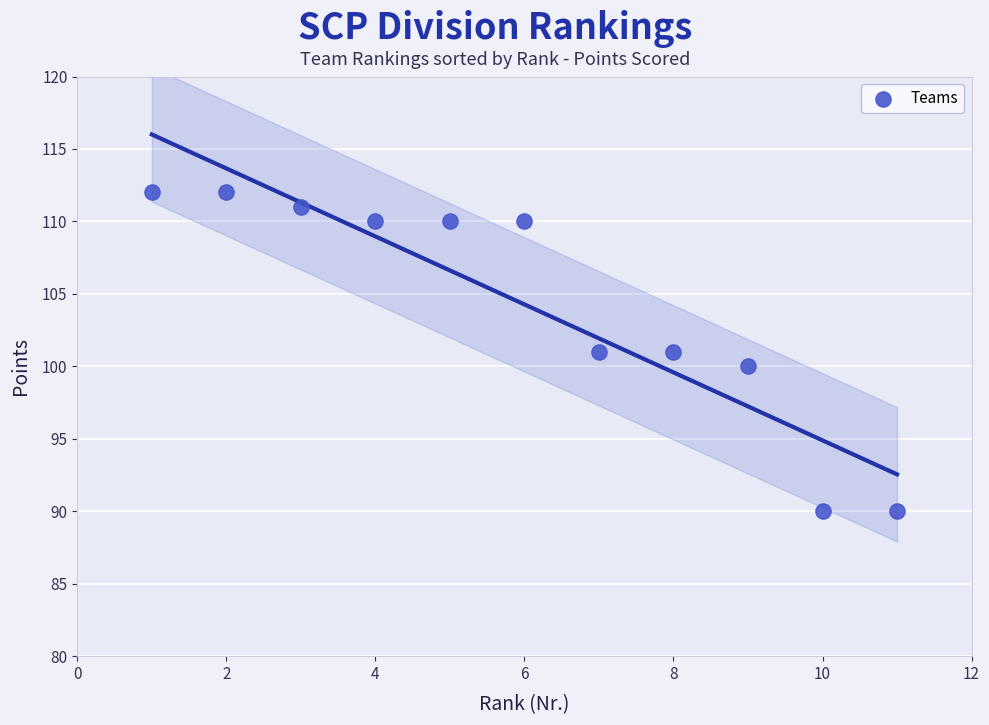

What is the range of Y values (max minus min)?

22